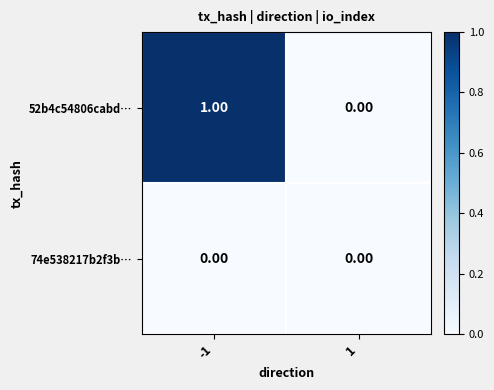

List the series in order of their peak value, lowest first.

74e538217b2f3b…, 52b4c54806cabd…